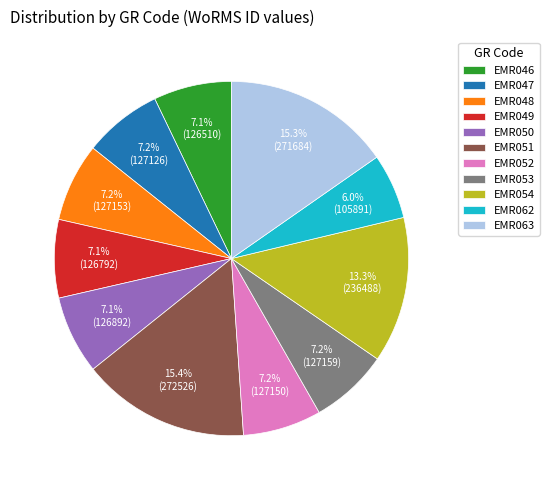

To the nearest percent, what is the difference between the largest and smallest slice percentages?

9%